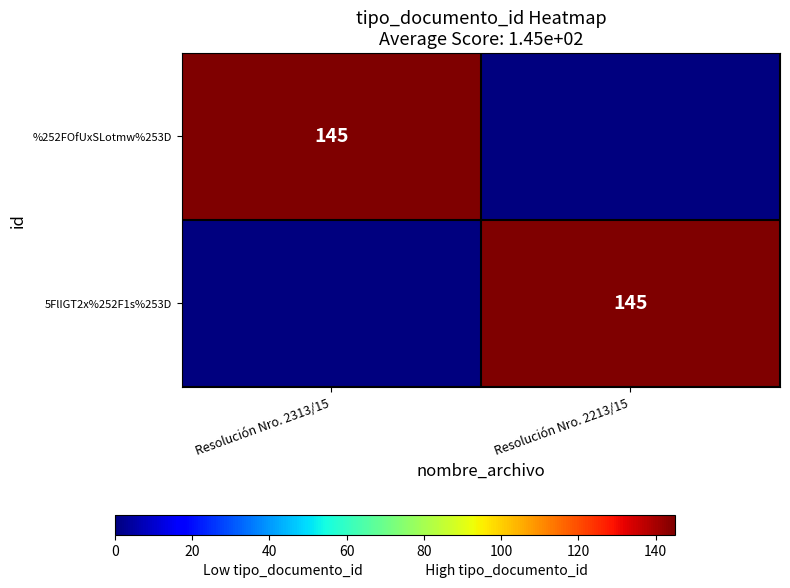

At which category is the sum across all series the highest?

Resolución Nro. 2313/15